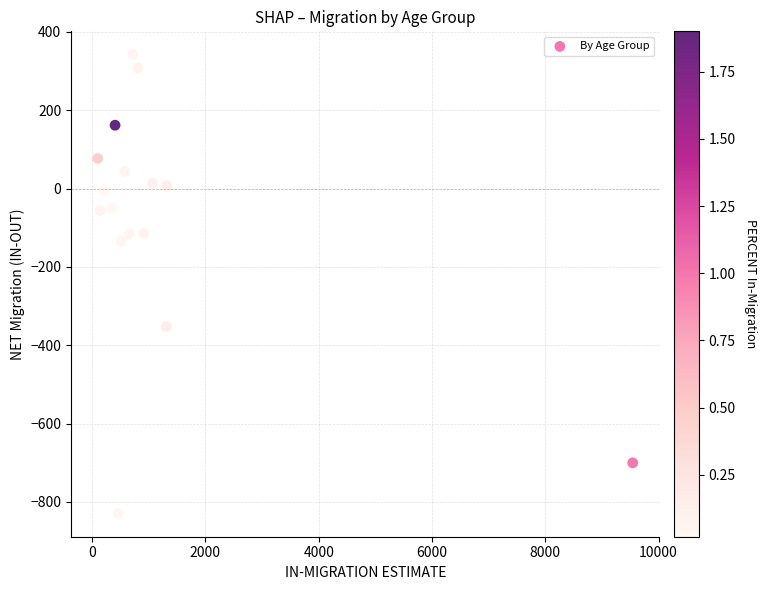

What is the range of X values (max minus min)?

9443